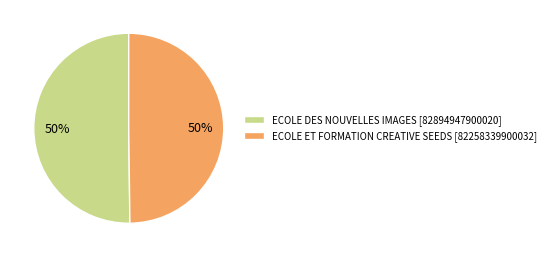

Approximately how many times larger is the value at ECOLE DES NOUVELLES IMAGES [82894947900020] compared to ECOLE ET FORMATION CREATIVE SEEDS [82258339900032]?

1.0